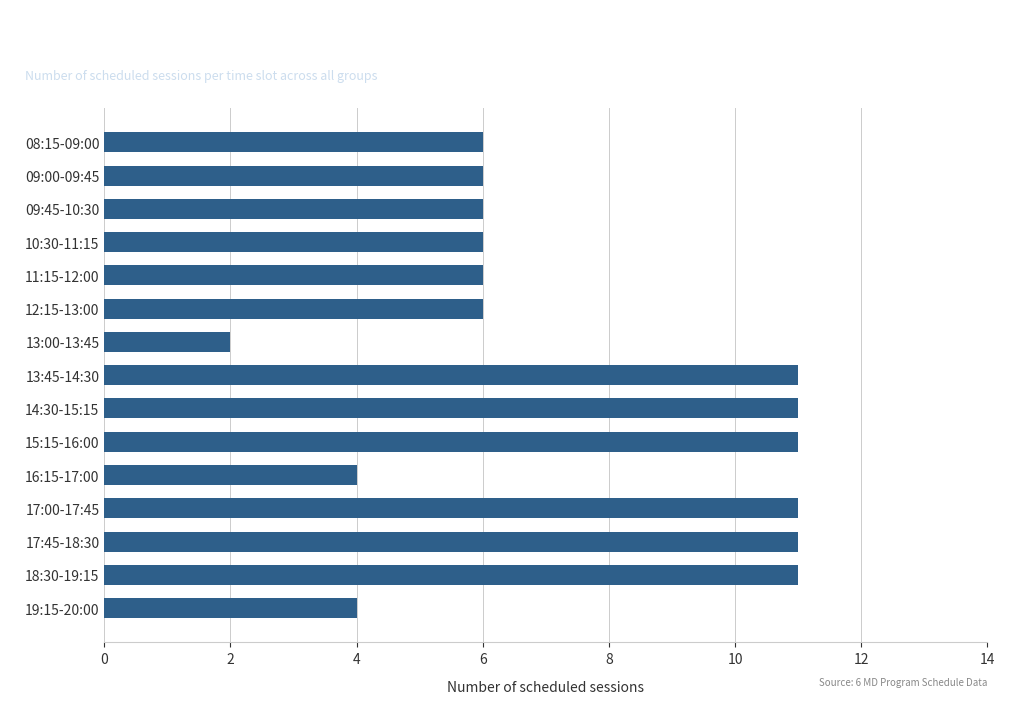

The value at 09:45-10:30 is 6. True or false?

True